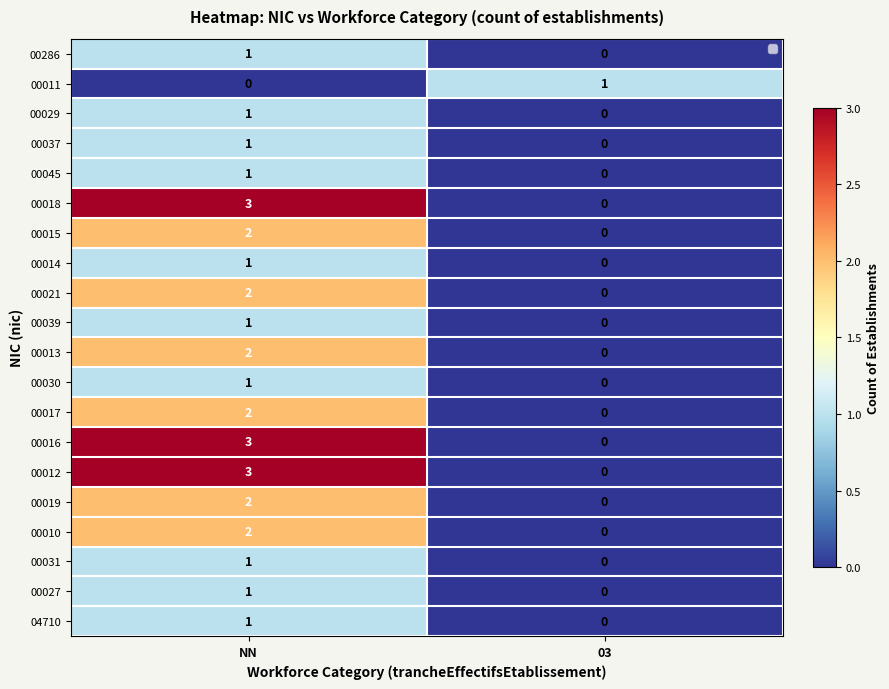

The value of 00017 at NN is 2. True or false?

True